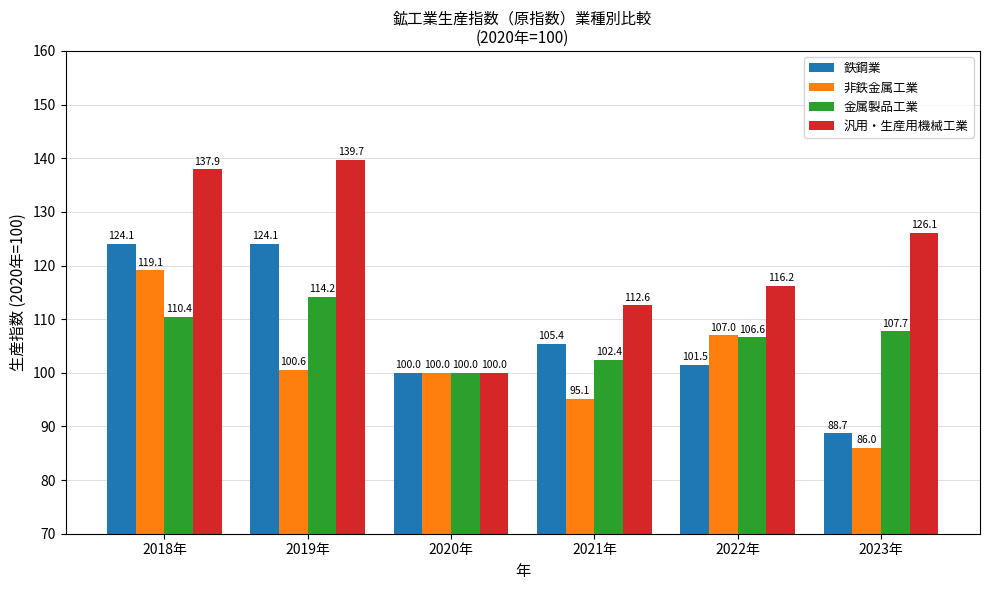

What position from the right is 2018年?

6